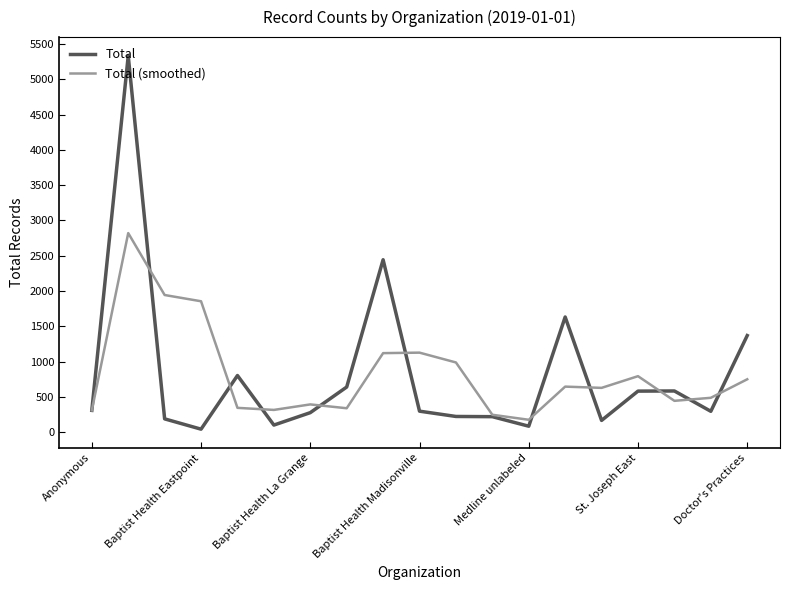

What is the highest value of the Total series?

5333.0